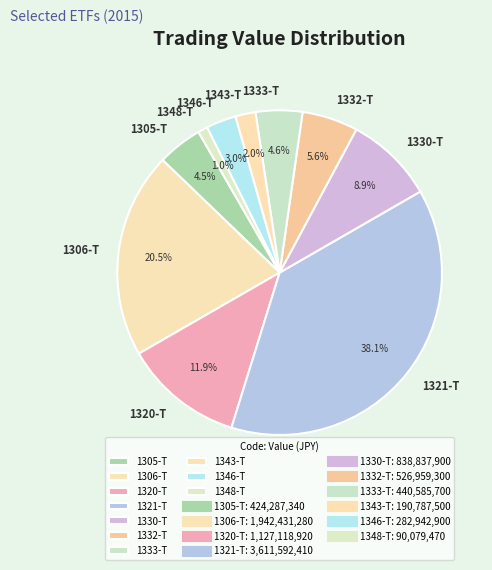

Which has a higher value, 1343-T or 1321-T?

1321-T